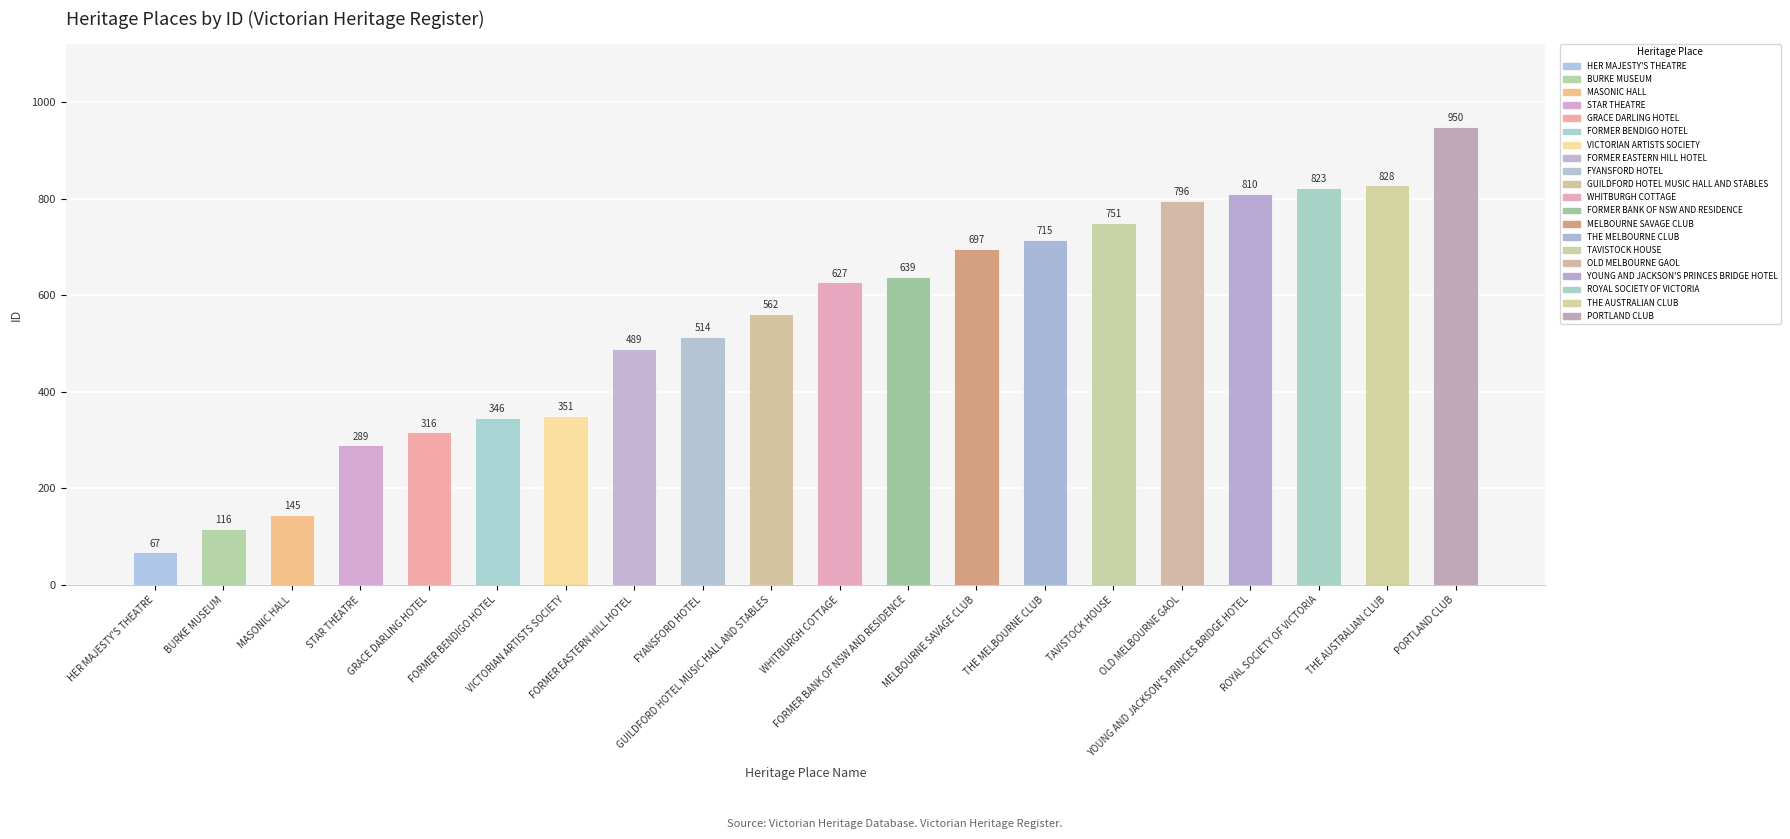

What is the smallest value displayed?

67